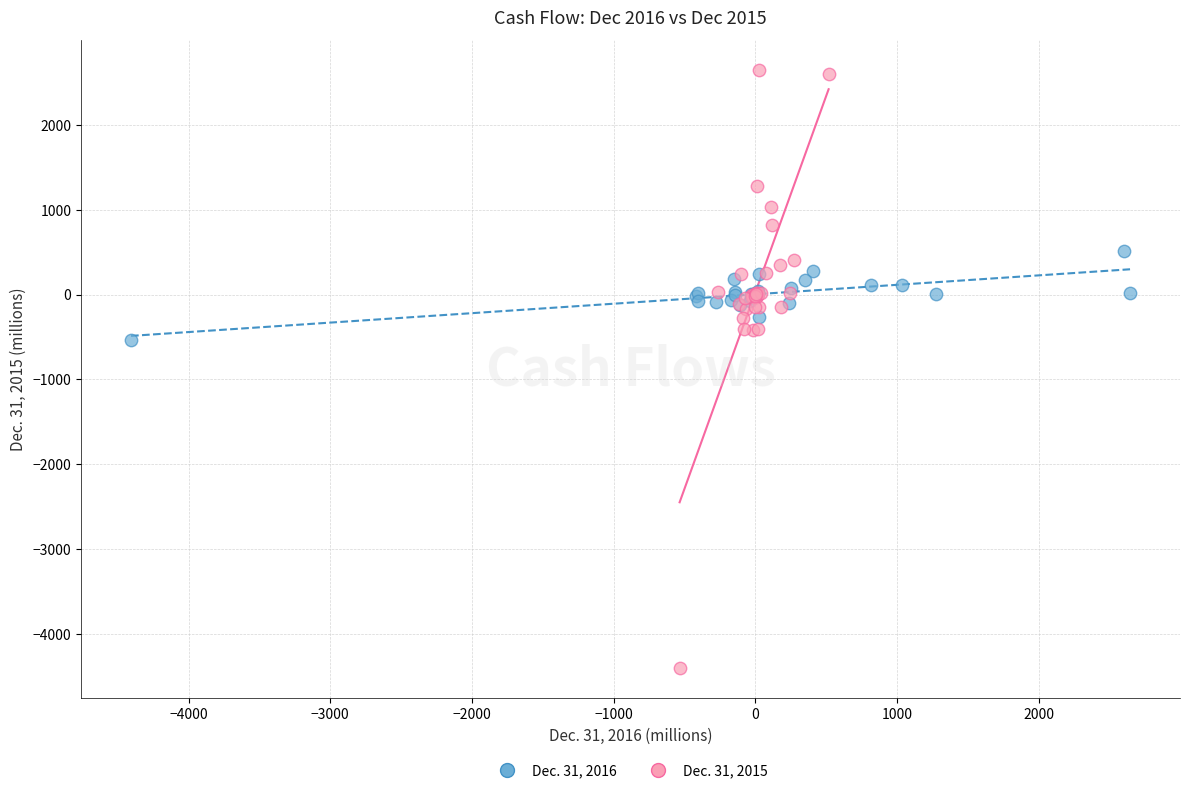

Which series contains the lowest Y value?

Dec. 31, 2015